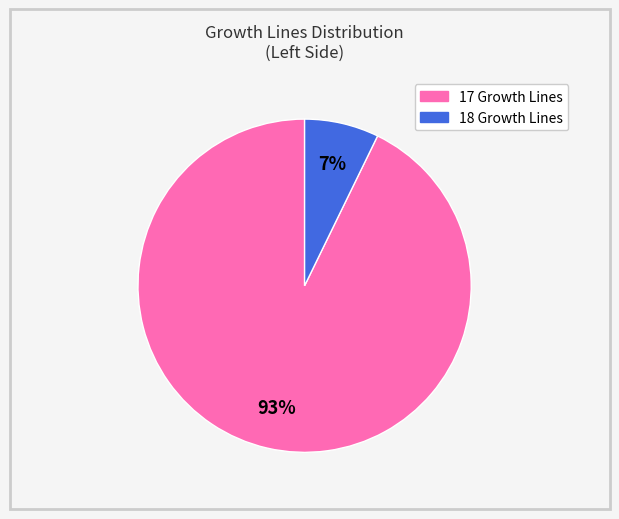

What is the smallest slice in the pie chart?

18